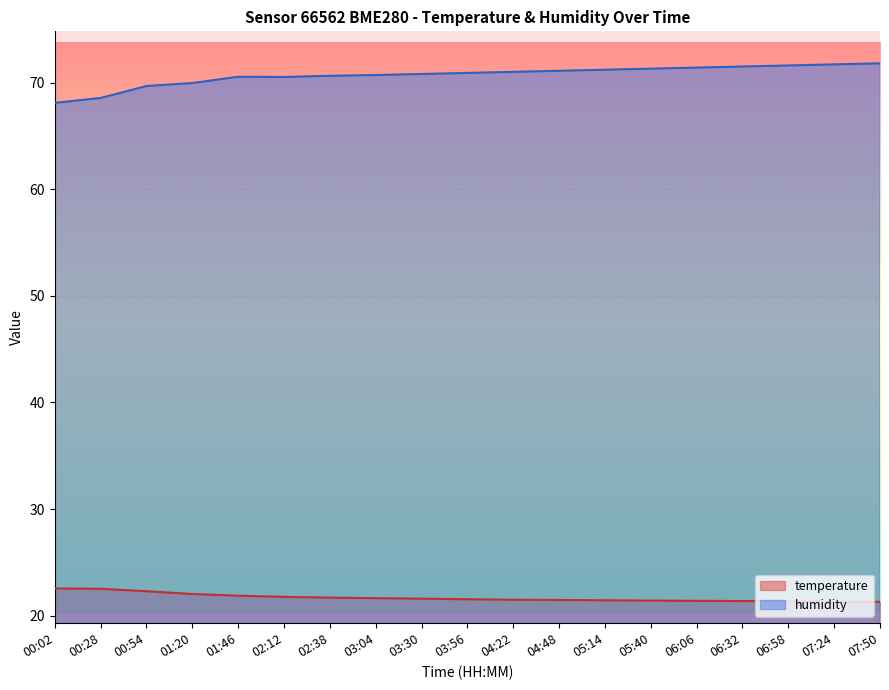

Reading left to right, list all the values displayed in this chart.

temperature: 22.6	22.5	22.3	22.0	21.9	21.8	21.7	21.6	21.6	21.6	21.5	21.5	21.4	21.4	21.4	21.4	21.4	21.3	21.3
humidity: 68.1	68.5	69.7	70.0	70.5	70.5	70.6	70.7	70.8	70.9	71.0	71.1	71.2	71.3	71.4	71.5	71.6	71.7	71.8